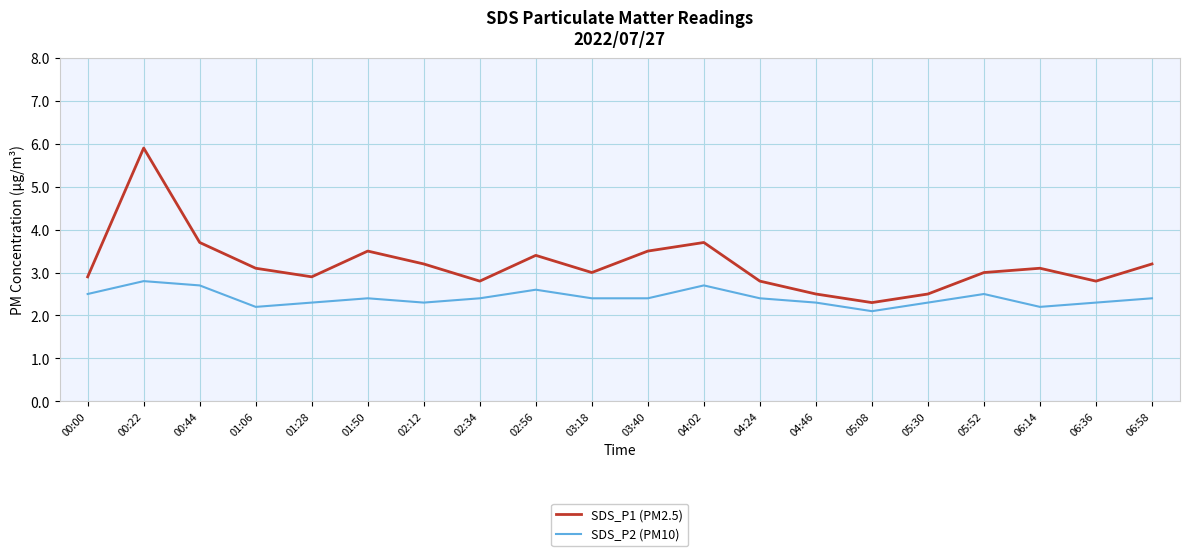

True or false: SDS_P2 (PM10) has a value of 2.4 at 04:24.

True